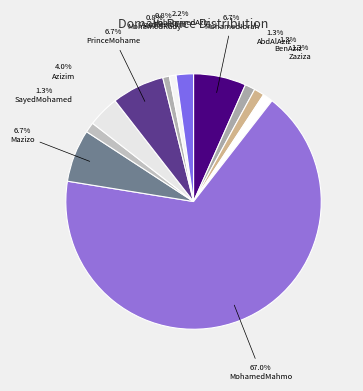

How many slices are in this pie chart?

12